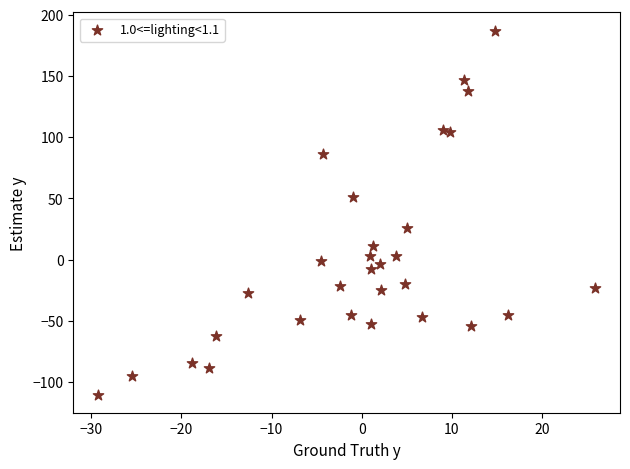

What is the range of X values (max minus min)?

55.1